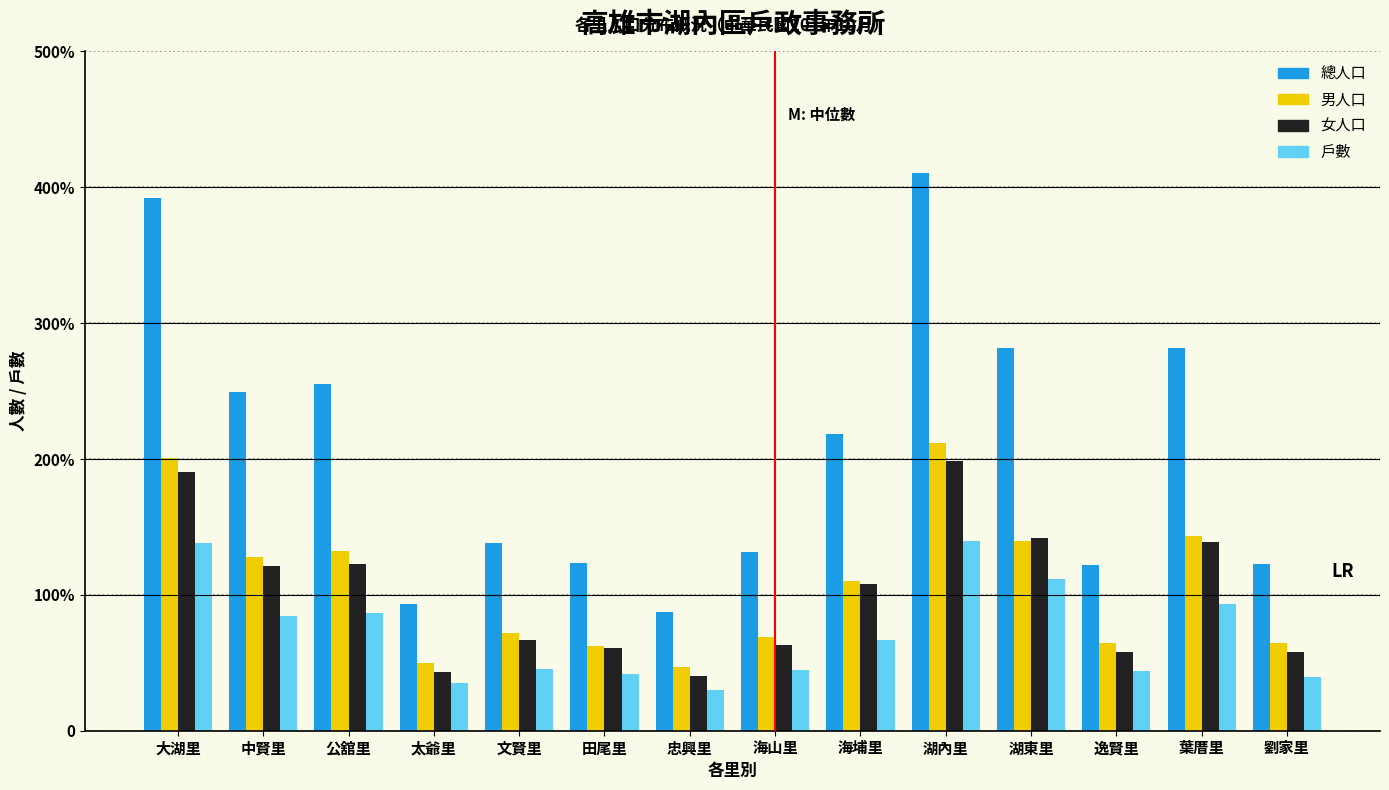

Does the chart contain stacked bars?

No